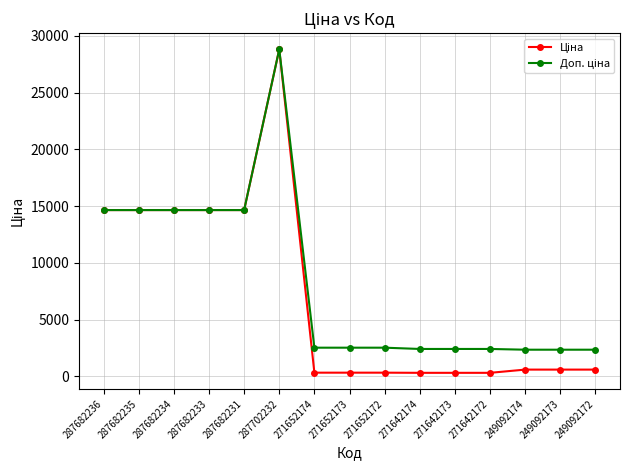

Which category has the highest value across all series?

287702232